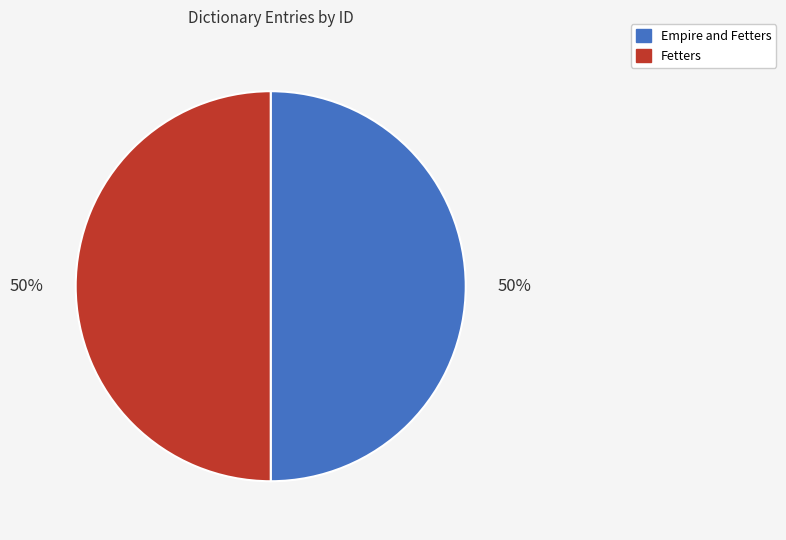

To the nearest percent, what portion does Empire and Fetters represent?

50%